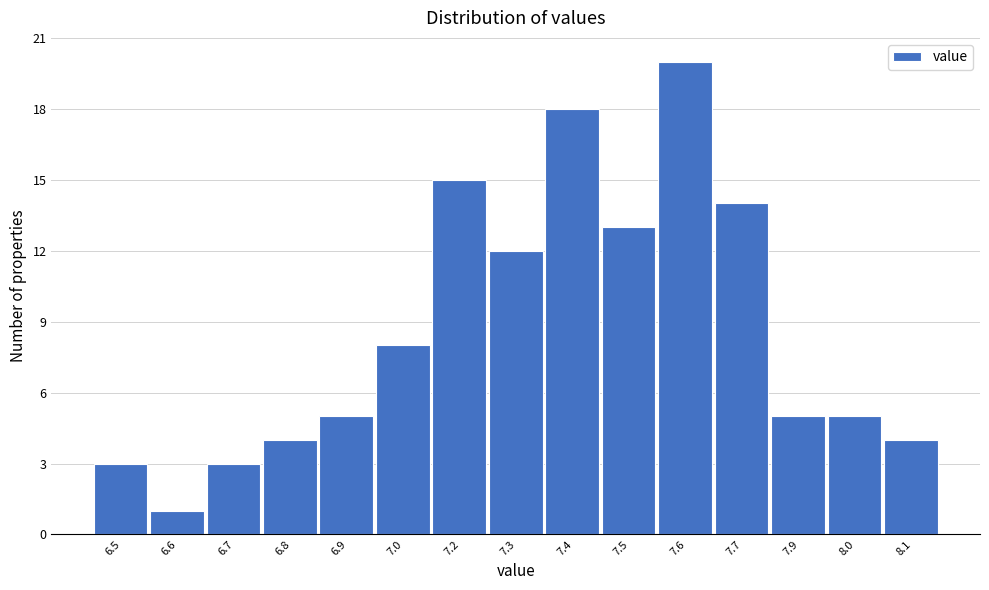

Reading left to right, what are all the values shown in this chart?

6.5=3	6.6=1	6.7=3	6.8=4	6.9=5	7.0=8	7.2=15	7.3=12	7.4=18	7.5=13	7.6=20	7.7=14	7.9=5	8.0=5	8.1=4